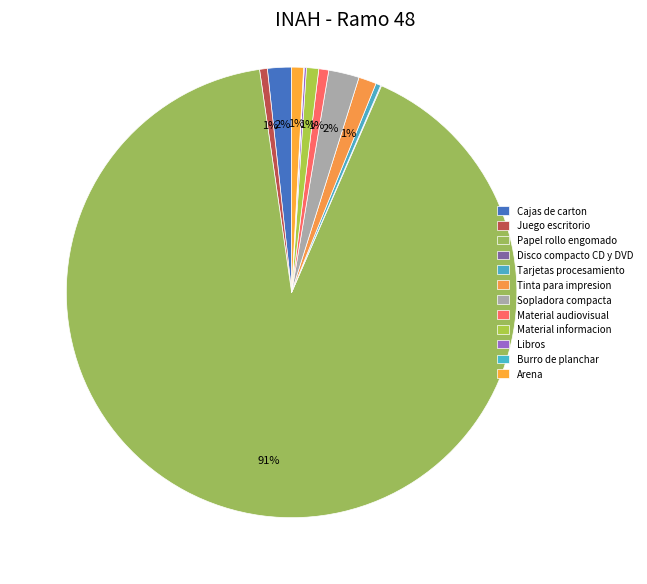

What is the change in value from Cajas de carton to Tarjetas procesamiento?

-38693